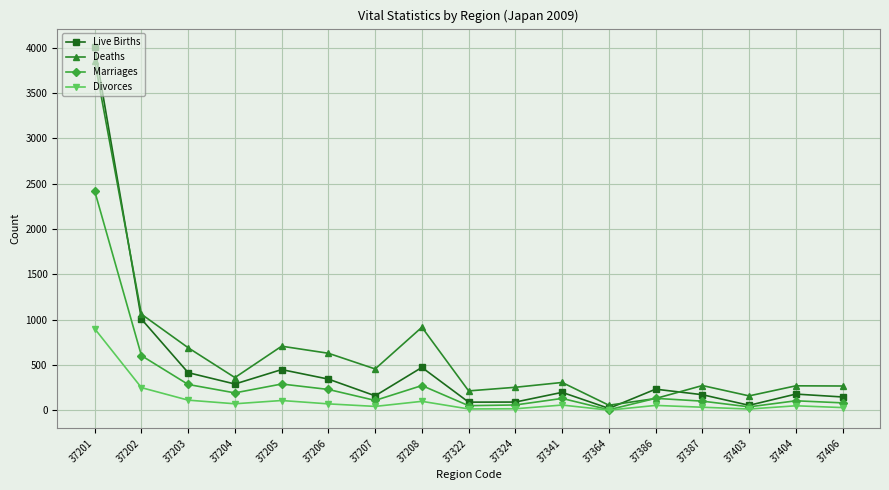

The Divorces series shows 45 at 37207. True or false?

True